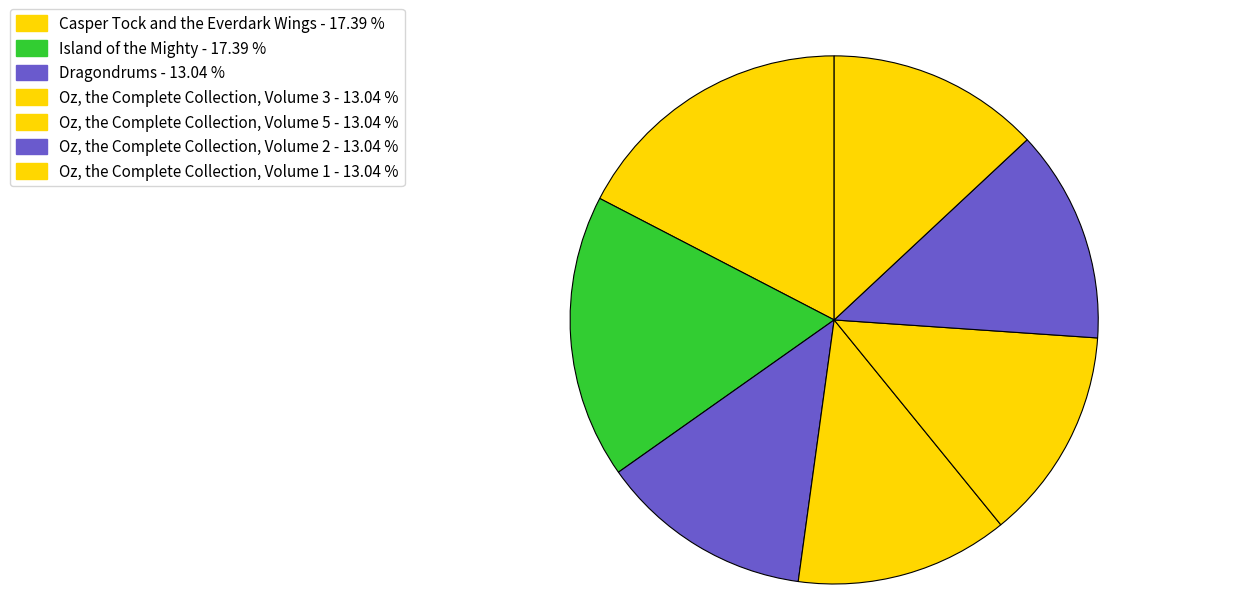

To the nearest percent, what portion does Oz, the Complete Collection, Volume 3 represent?

13%